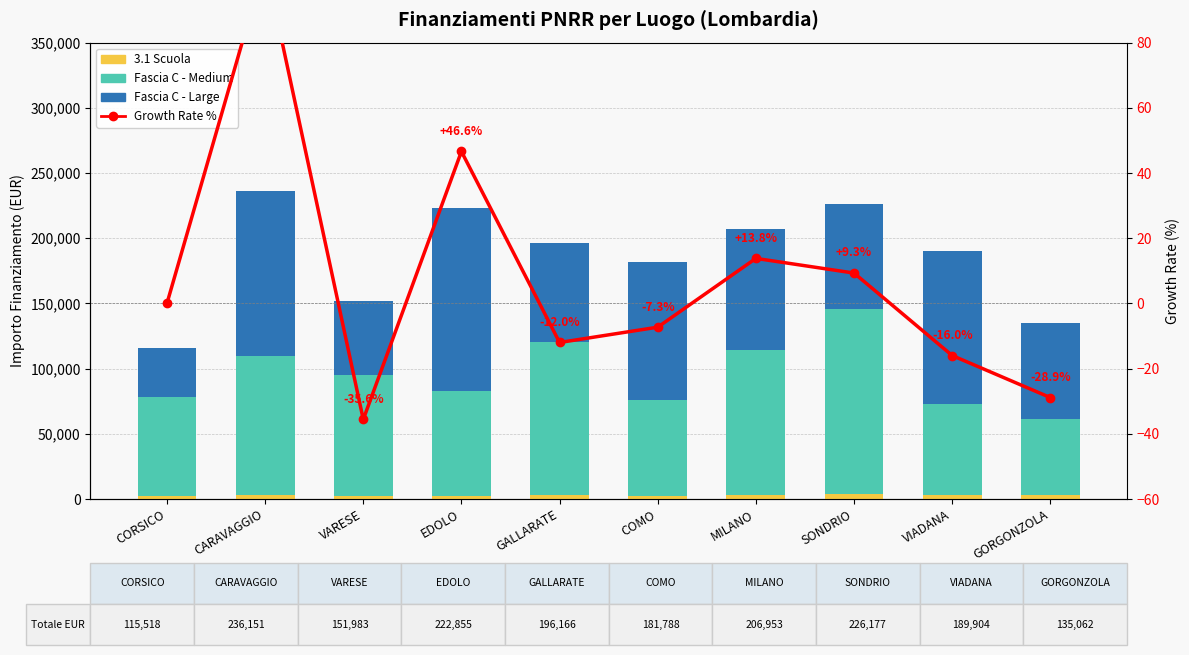

The Fascia C - Large series shows 126823.9 at CARAVAGGIO. True or false?

True